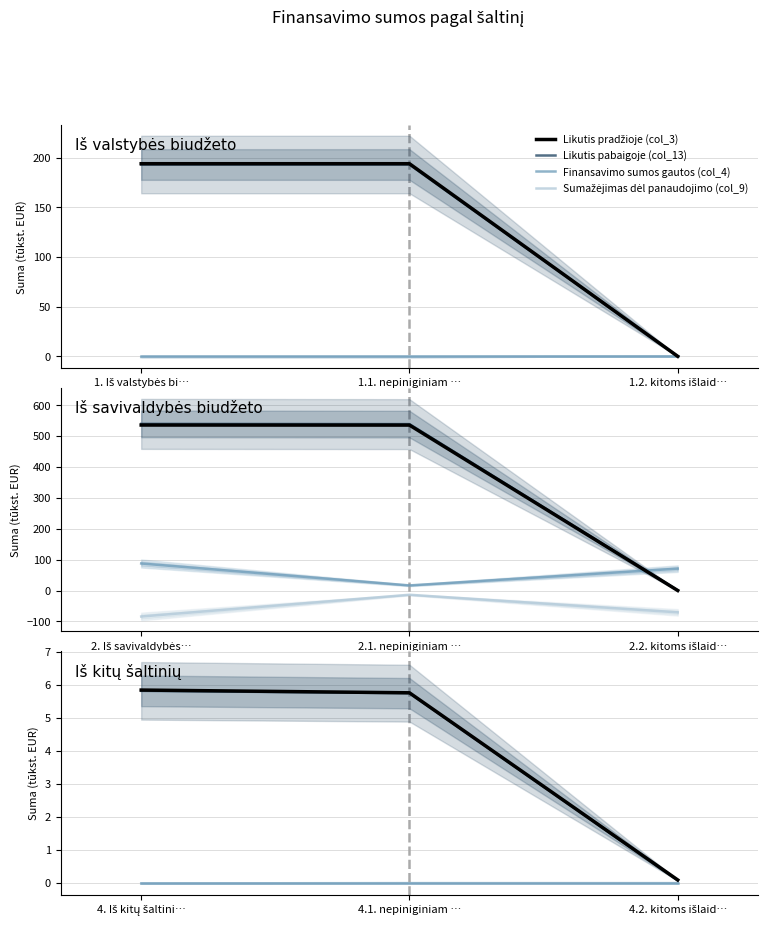

What is the difference between the maximum and minimum values in the Likutis pradžioje (col_3) series?

5.8